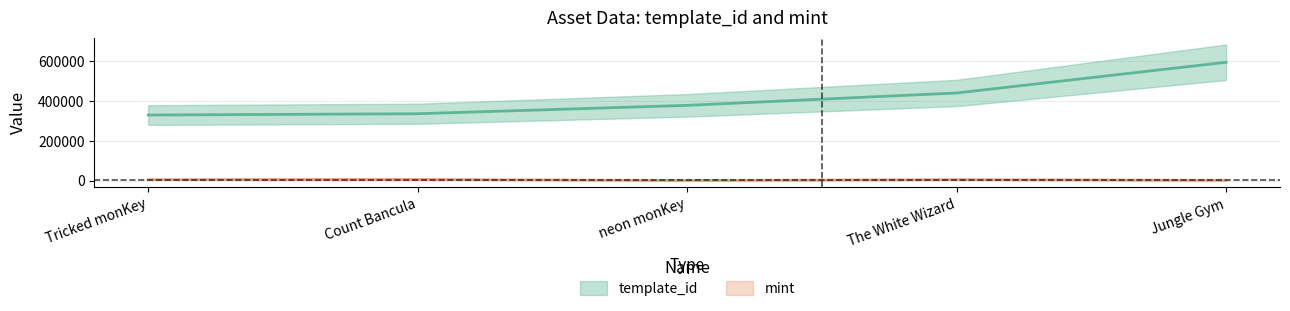

True or false: template_id and mint cross at least once.

False